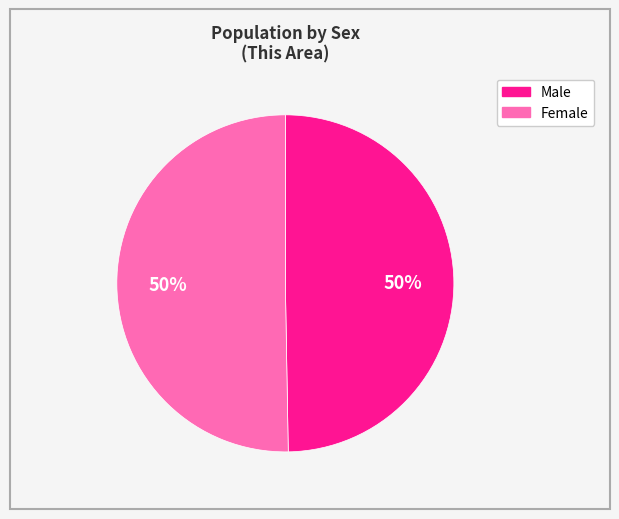

Is it true that Female is 57% of the pie?

False